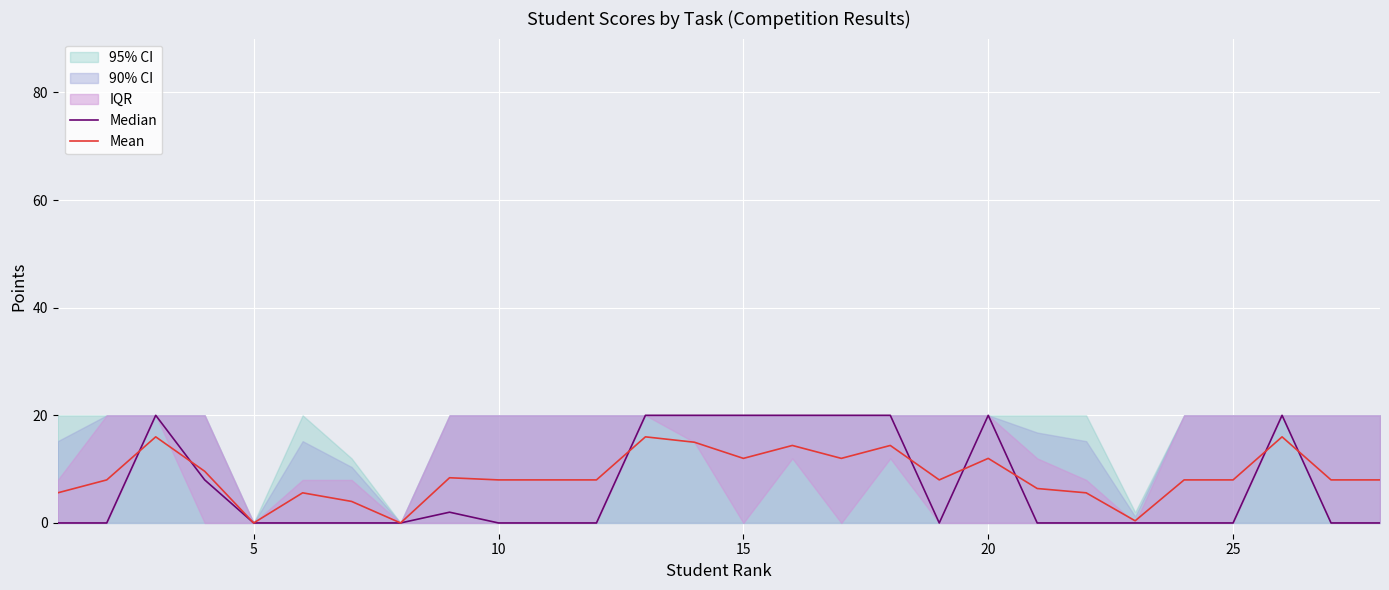

The Mean series shows 8.0 at 10. True or false?

True